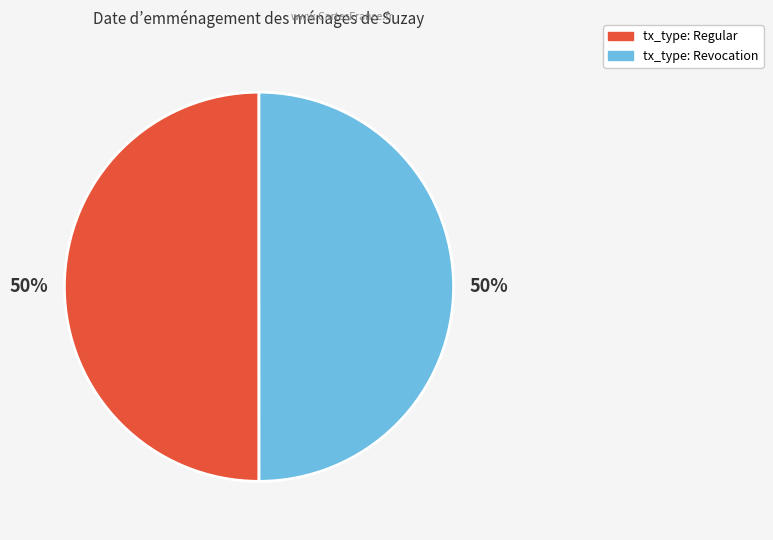

To the nearest percent, what is the average slice percentage?

50%